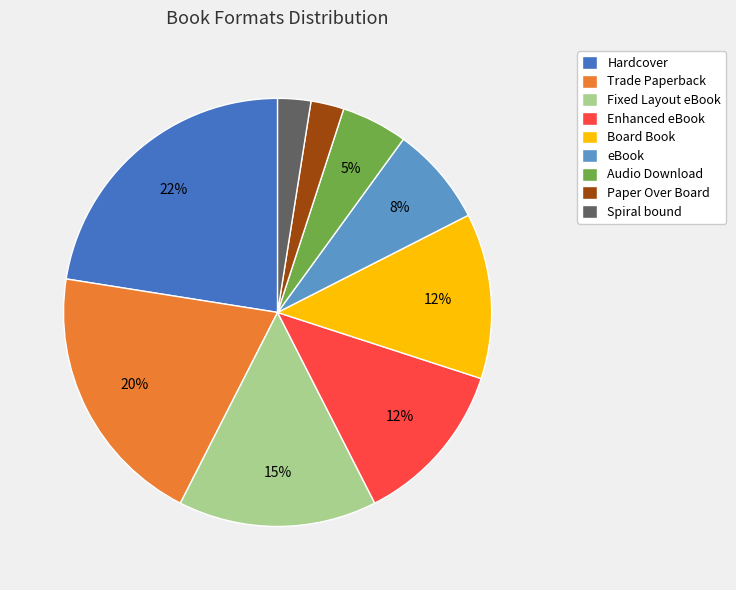

To the nearest percent, what is the average slice percentage?

11%